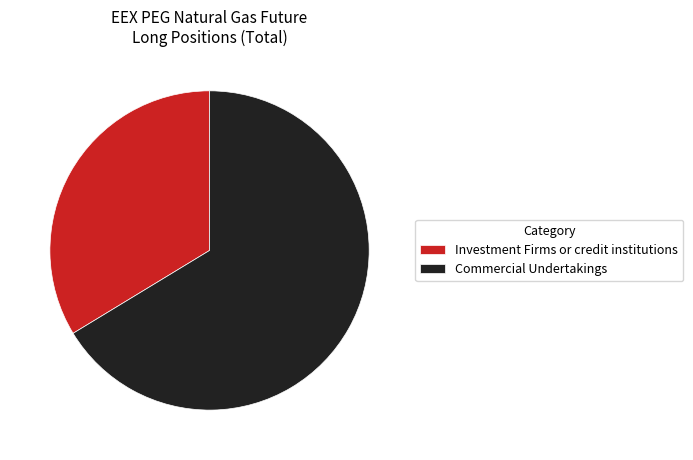

Is there any slice that represents more than half of the pie?

Yes